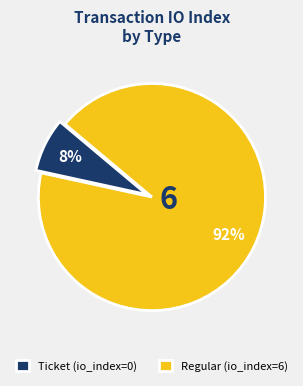

Count the number of slices in the pie.

2